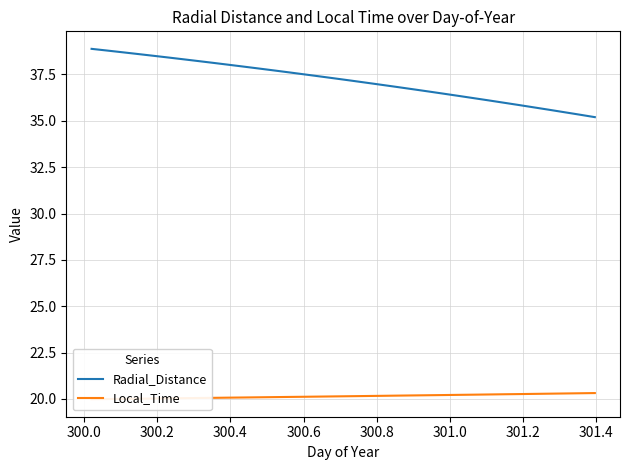

What is the average value of the Radial_Distance series?

37.2